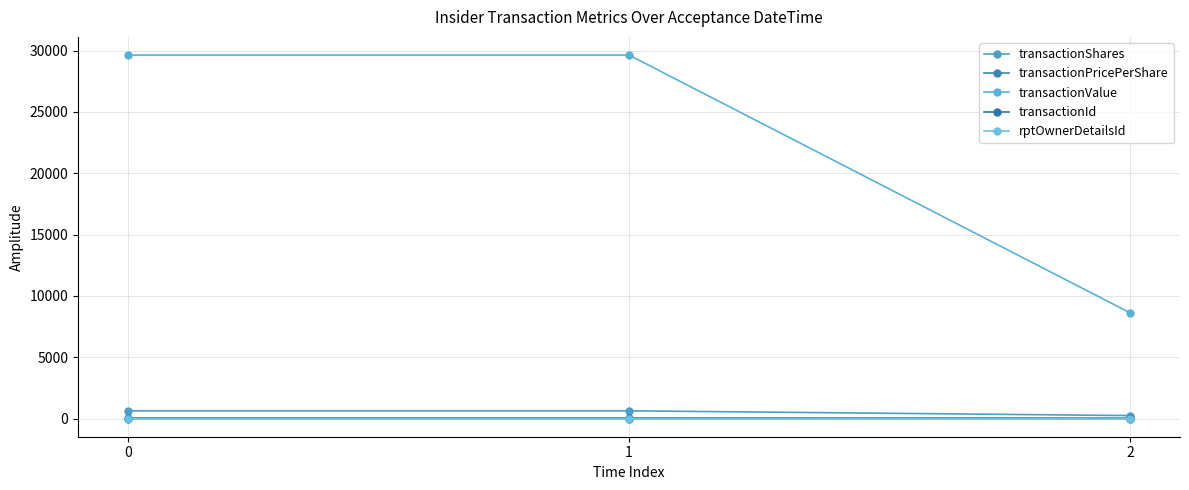

Which series has the widest spread of values?

transactionValue